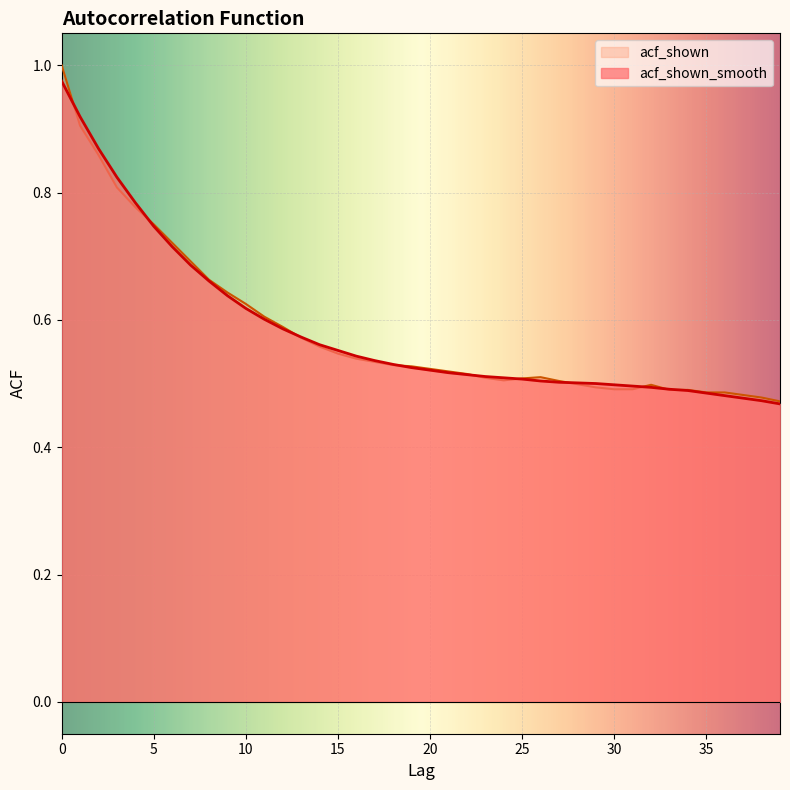

How many series are shown in this chart?

2